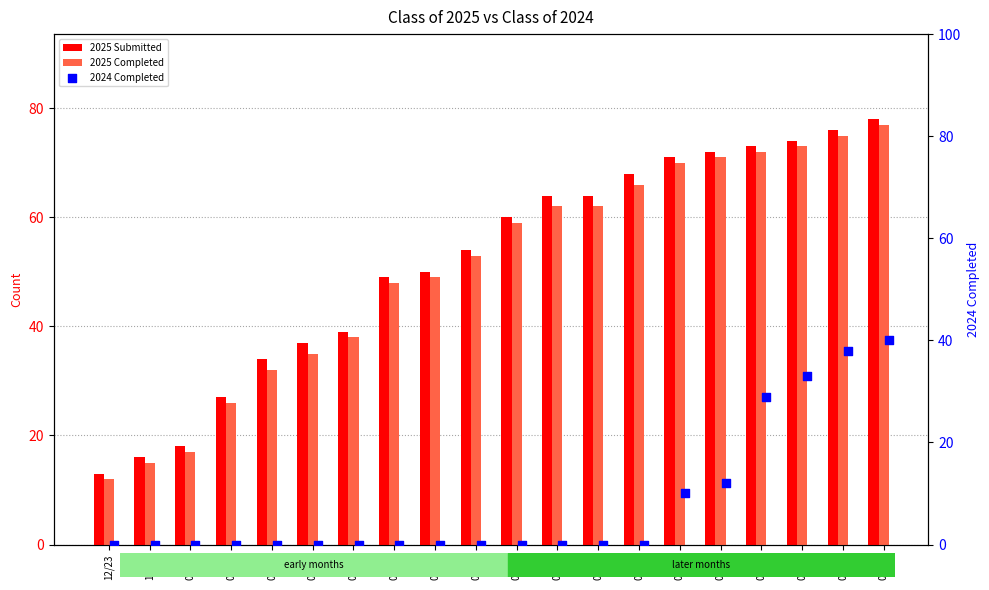

Which series contains the highest Y value?

2025 Submitted